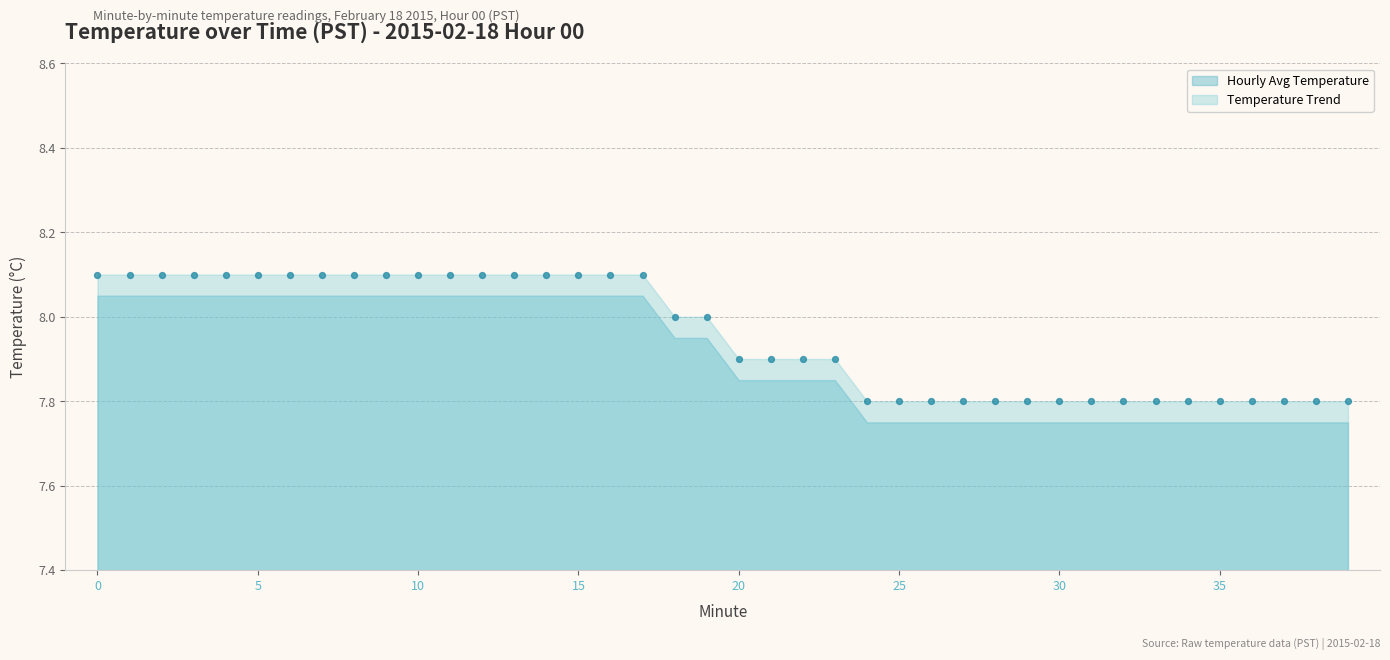

What is the range of Y values (max minus min)?

0.3